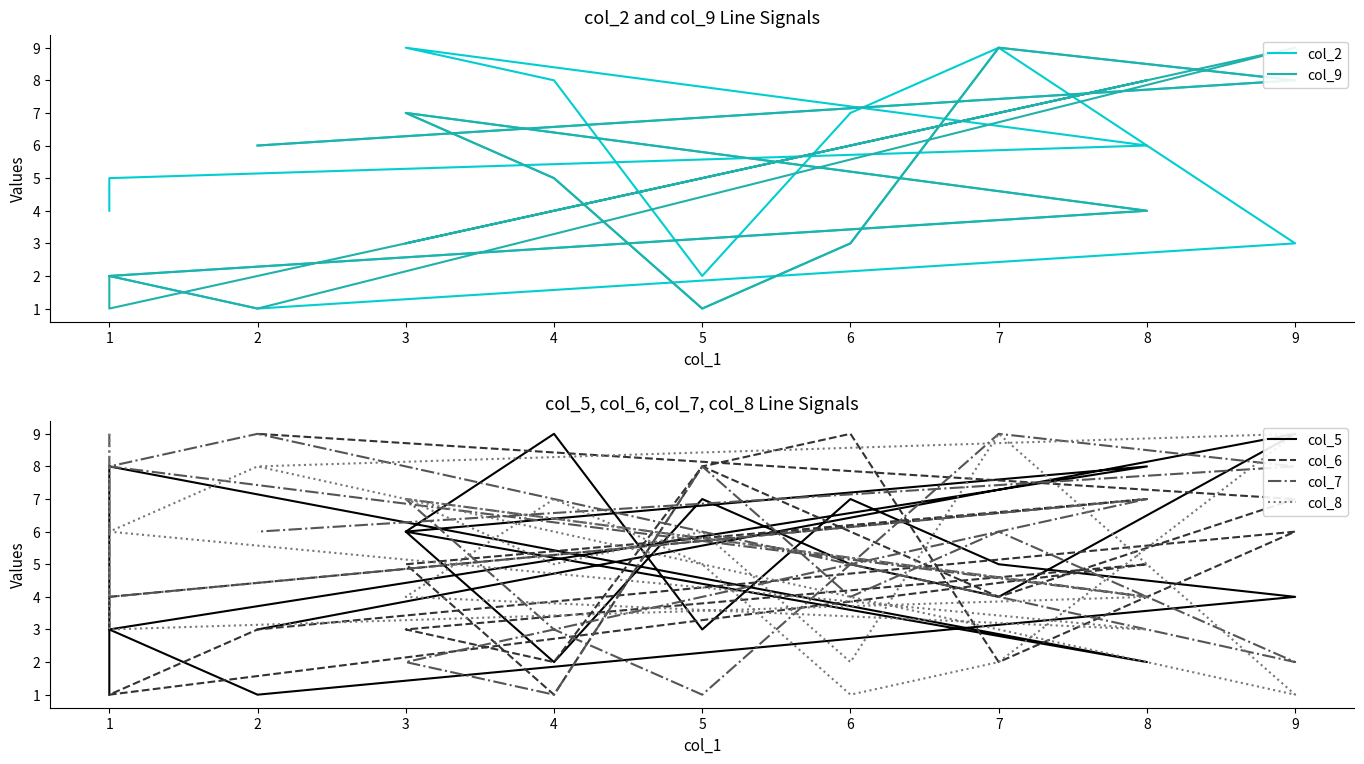

What is the sum of the col_2 values at 6 and 8?

13